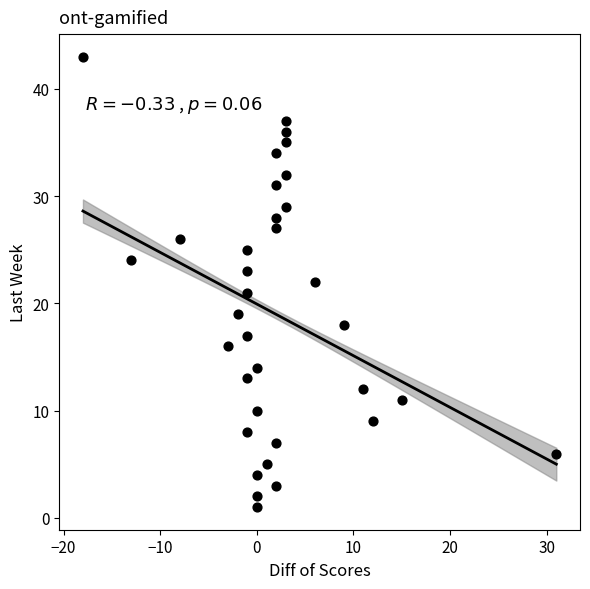

What is the range of X values (max minus min)?

49